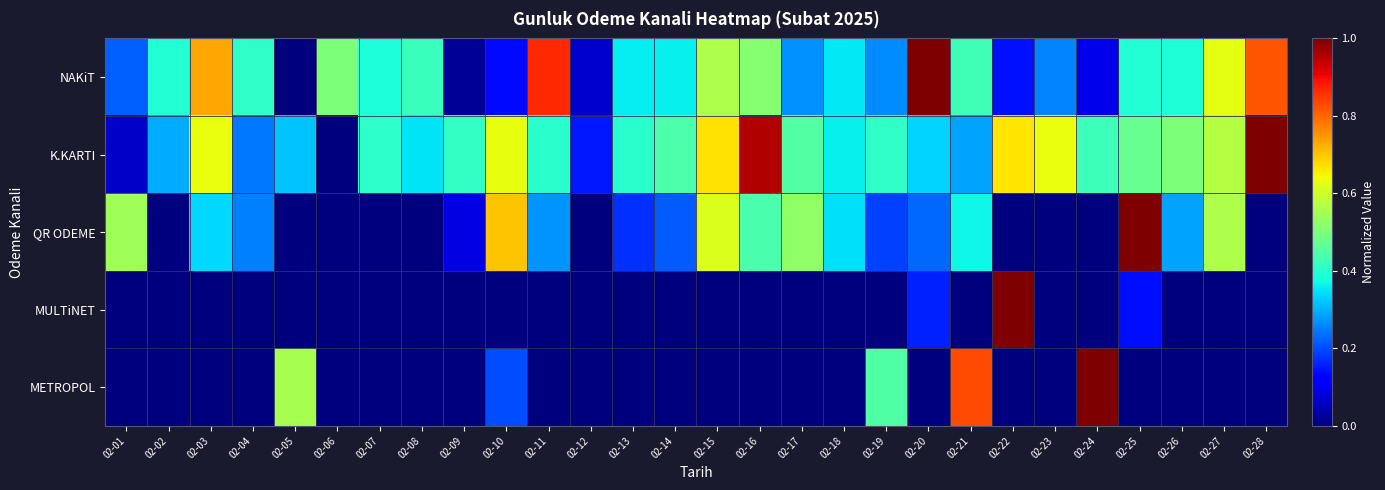

What is the spread (max minus min) of values at 02-28?

1.0